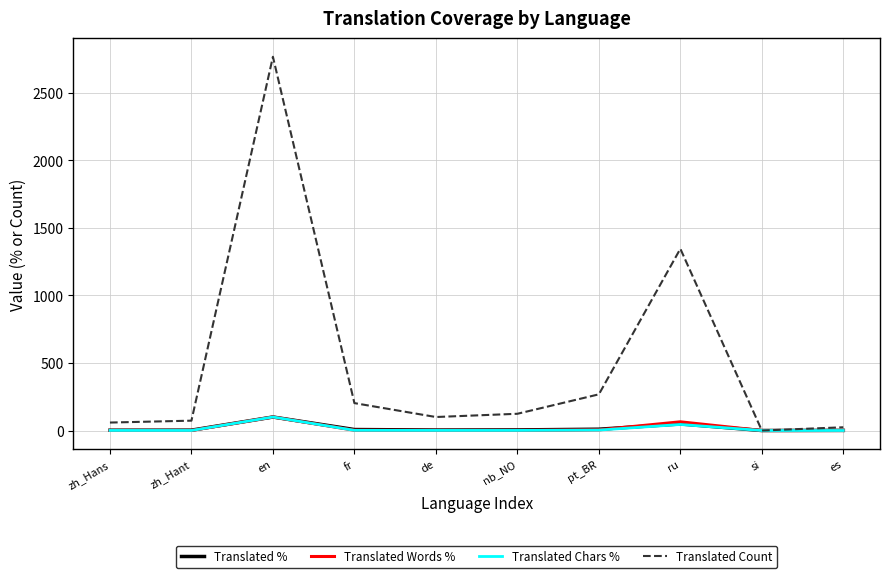

Between en and fr, which series saw the biggest shift?

Translated Count